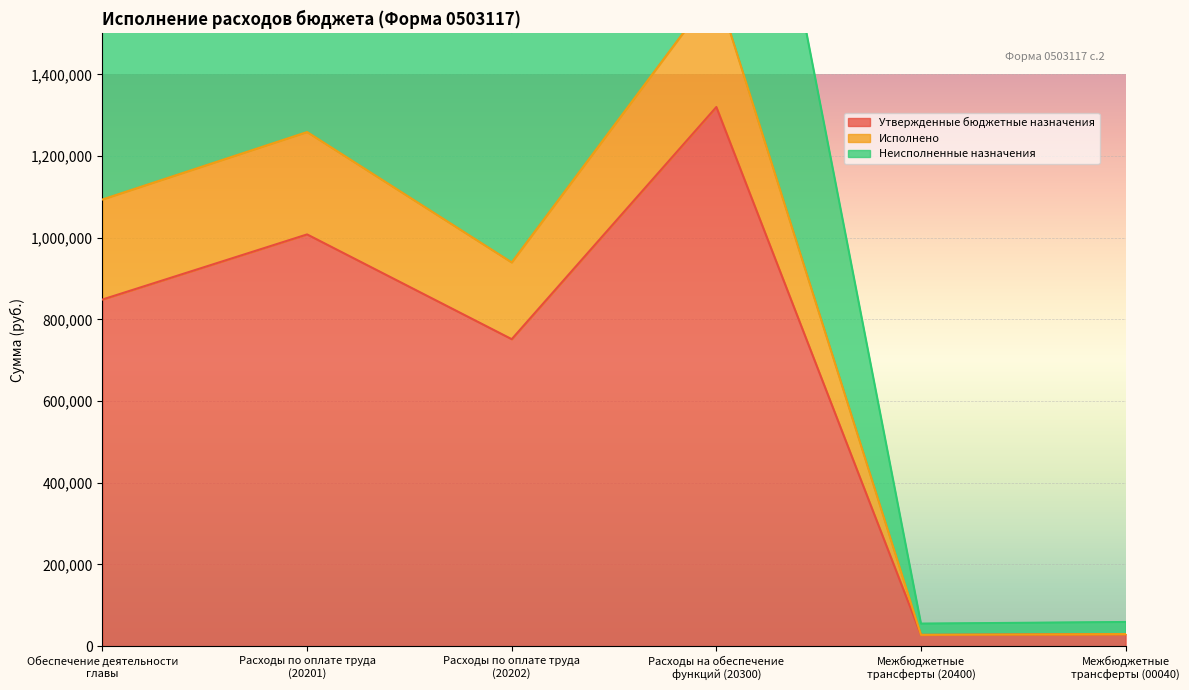

How many values in the Неисполненные назначения series are below 1697472?

3